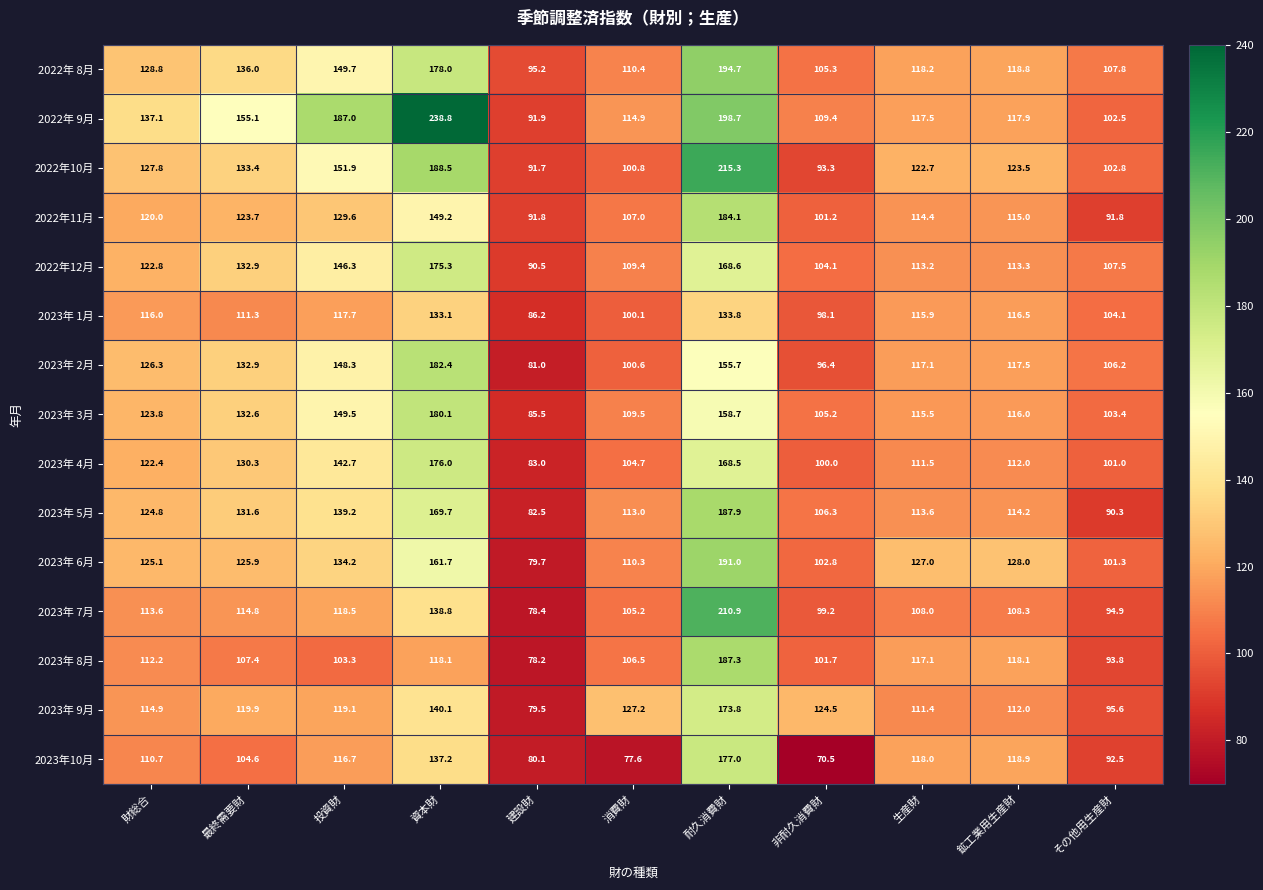

What is the difference between the maximum and minimum values in the 2023年 2月 series?

101.4